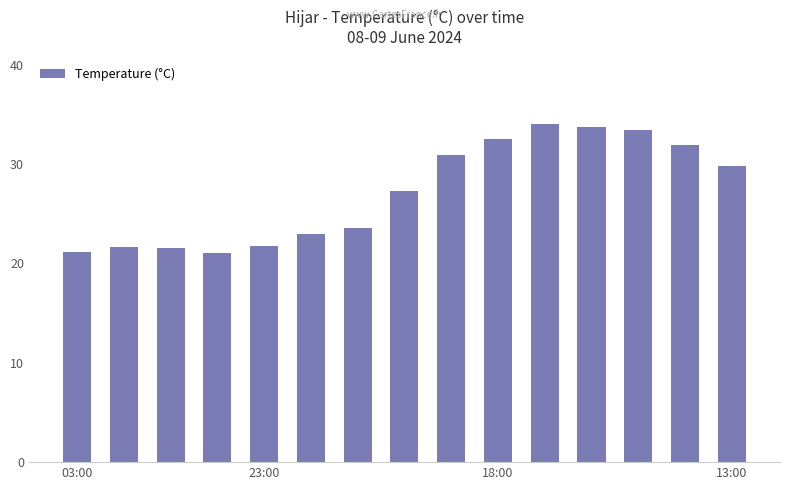

Does the chart contain stacked bars?

No